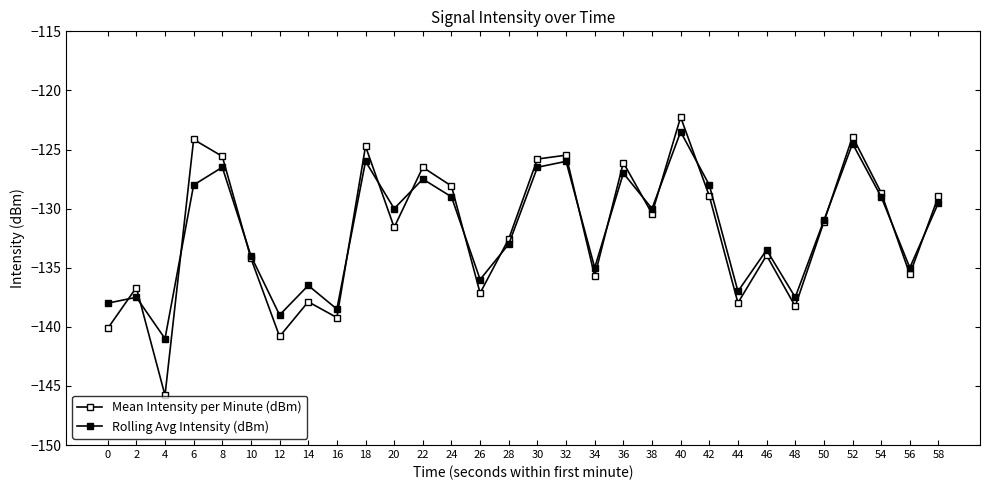

At which label does Rolling Avg Intensity (dBm) reach its peak?

40